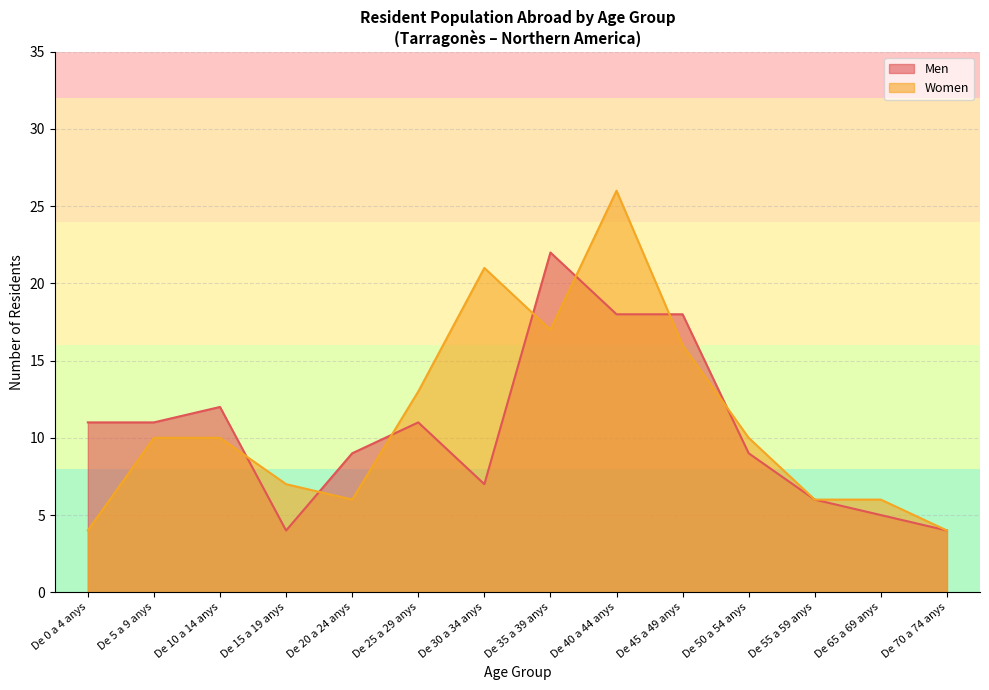

What is the sum of all Men values?

147